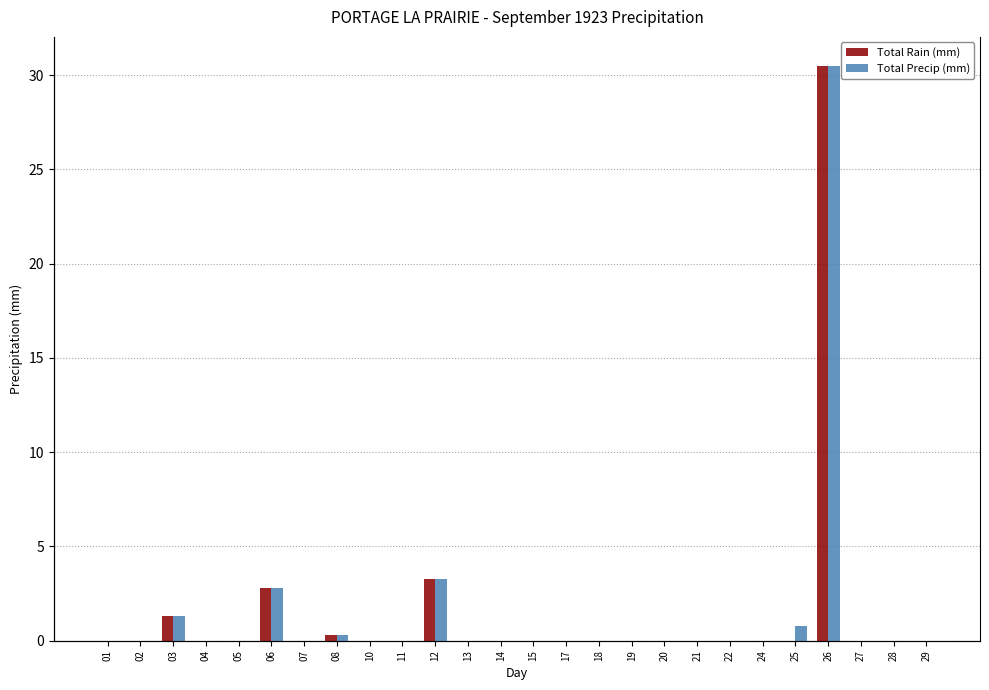

How many categories are shown in the chart?

26